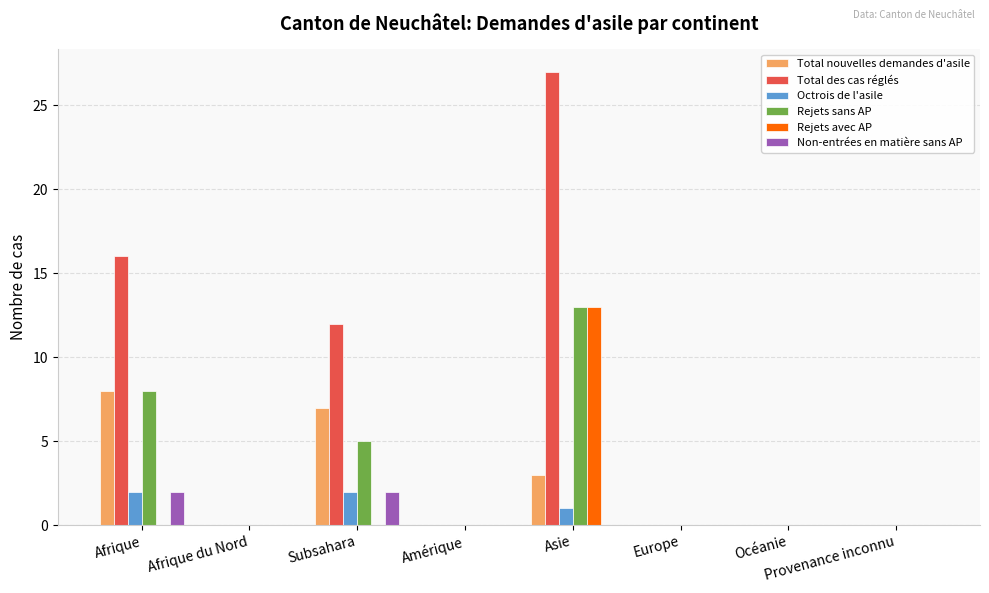

Reading left to right, extract all data points from this chart.

Total nouvelles demandes d'asile: 8	0	7	0	3	0	0	0
Total des cas réglés: 16	0	12	0	27	0	0	0
Octrois de l'asile: 2	0	2	0	1	0	0	0
Rejets sans AP: 8	0	5	0	13	0	0	0
Rejets avec AP: 0	0	0	0	13	0	0	0
Non-entrées en matière sans AP: 2	0	2	0	0	0	0	0